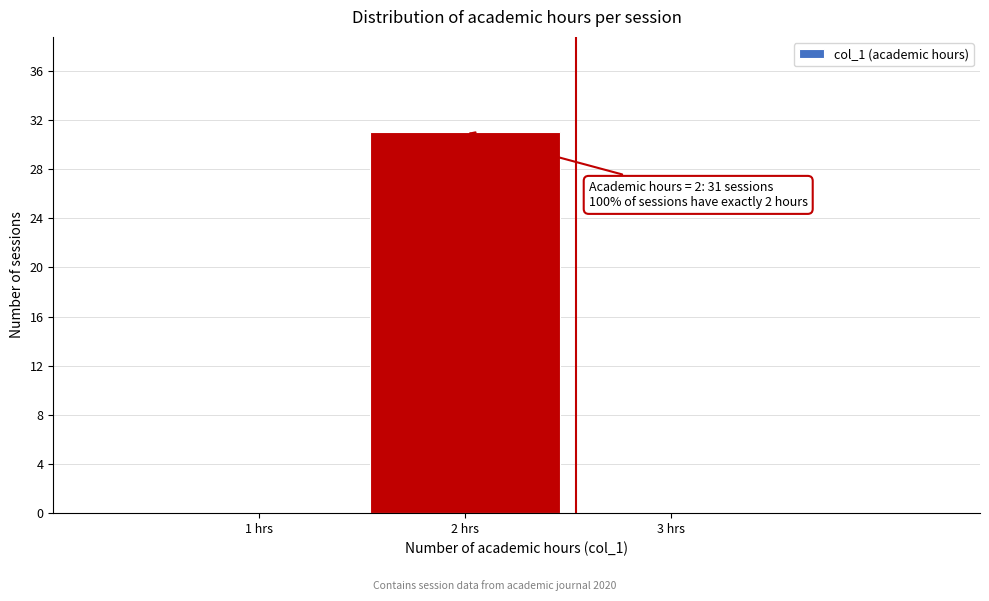

Over which range of the x-axis is the bar tallest?

1.5 to 2.5